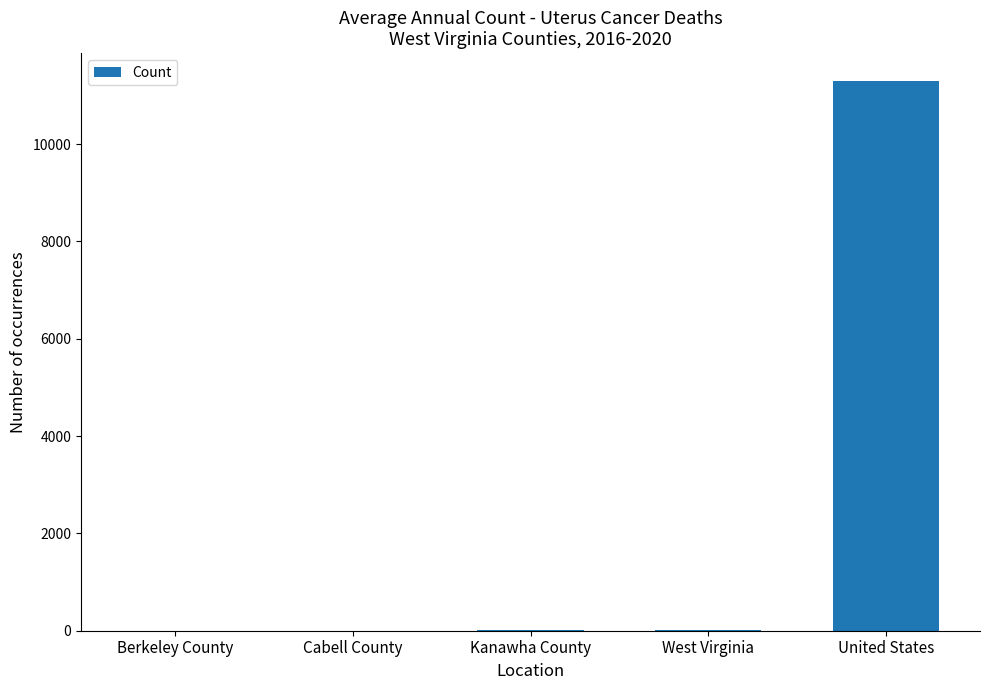

What is the sum of the values at West Virginia and Cabell County?

25